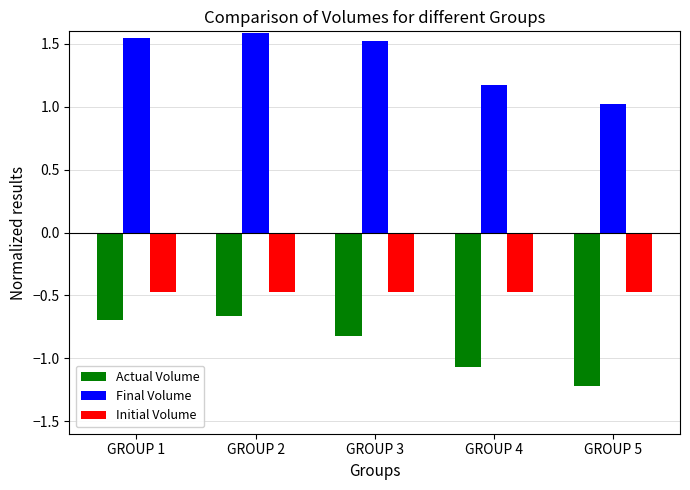

Count the number of categories in the chart.

5